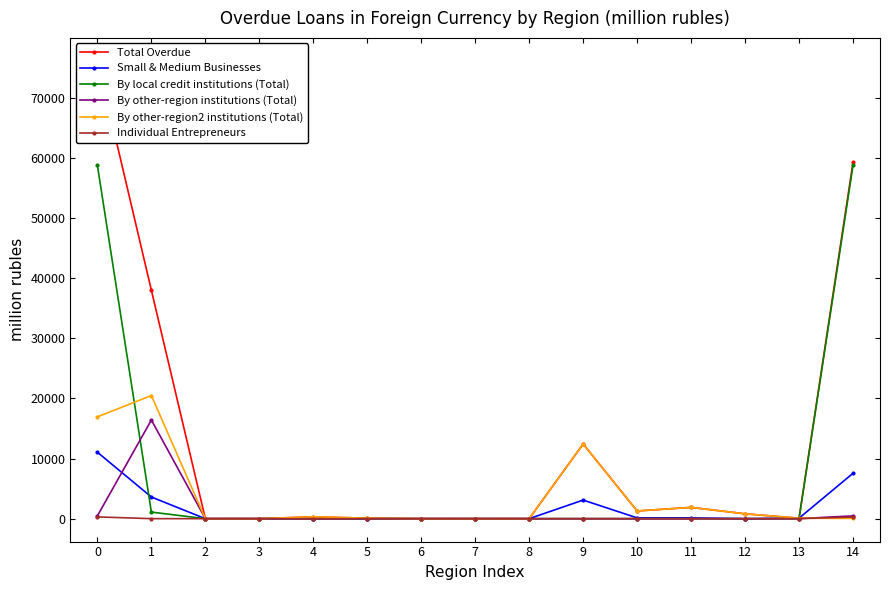

What is the sum of all Individual Entrepreneurs values?

600